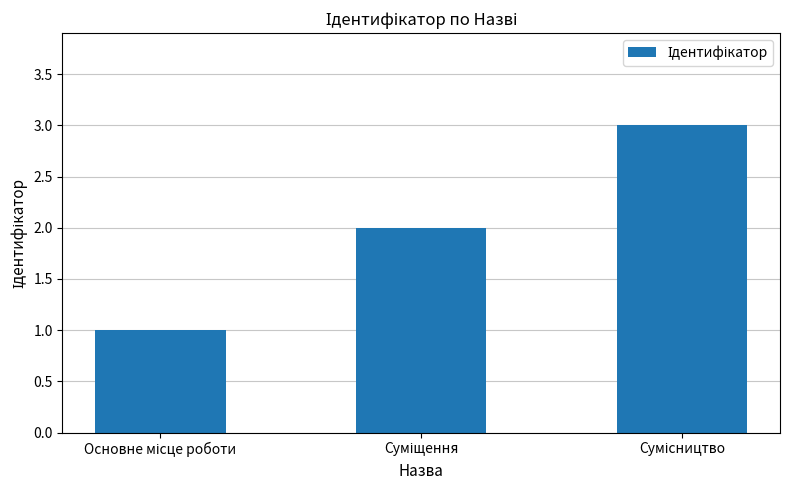

What is the value of the 3rd bar from the left?

3